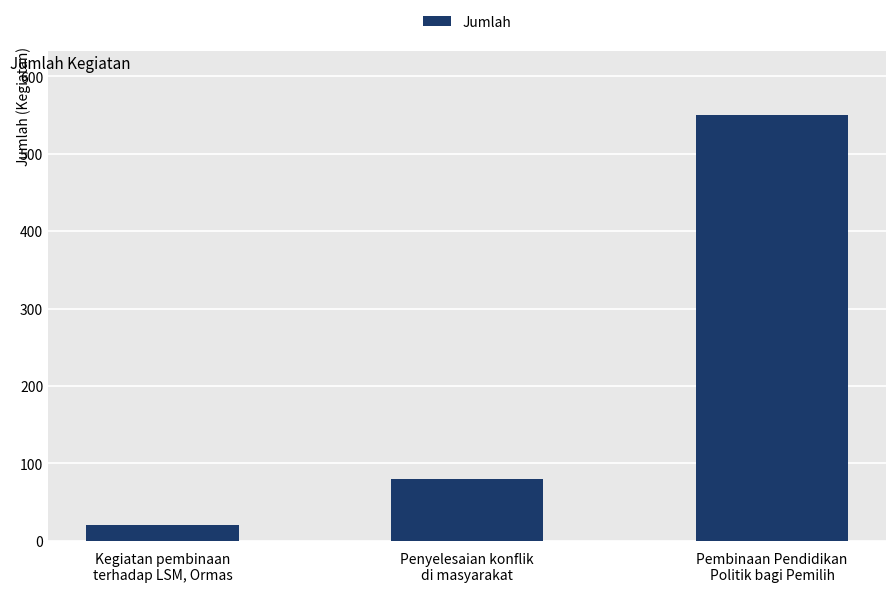

List the labels in order of value, largest first.

Pembinaan Pendidikan
Politik bagi Pemilih, Penyelesaian konflik
di masyarakat, Kegiatan pembinaan
terhadap LSM, Ormas